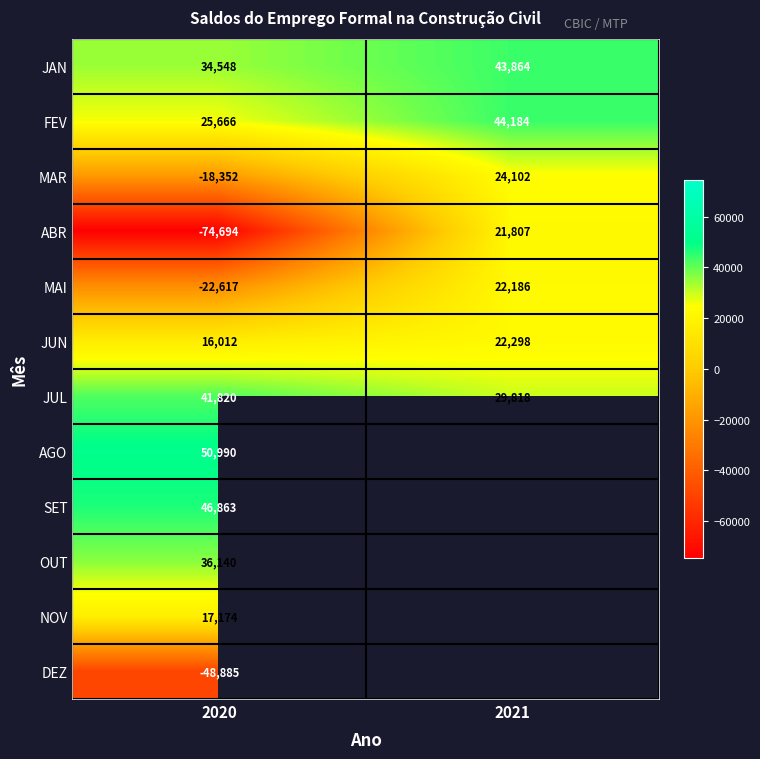

What is the spread (max minus min) of values at 2020?

125684